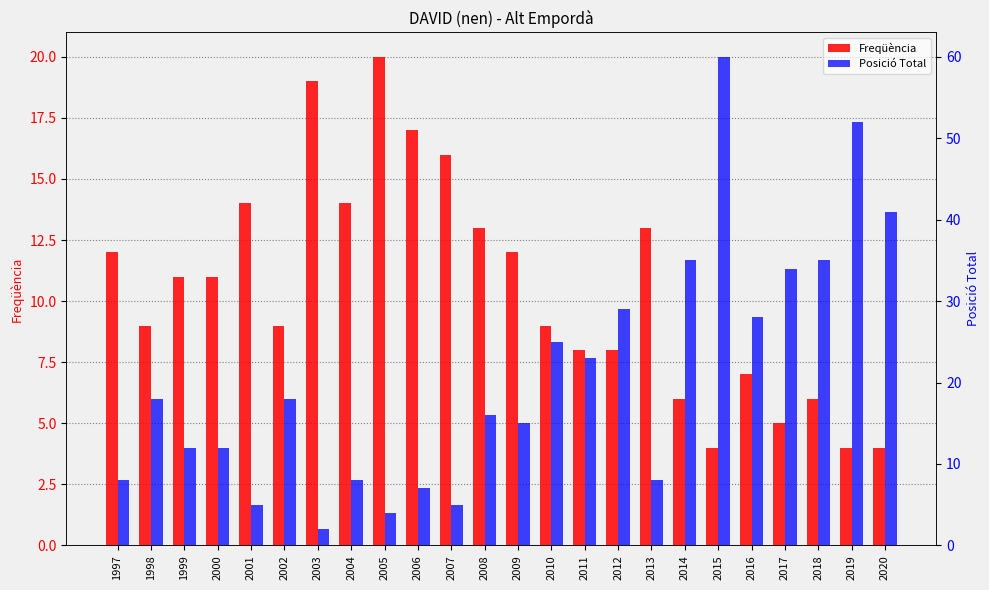

What is the minimum value shown in the chart?

2